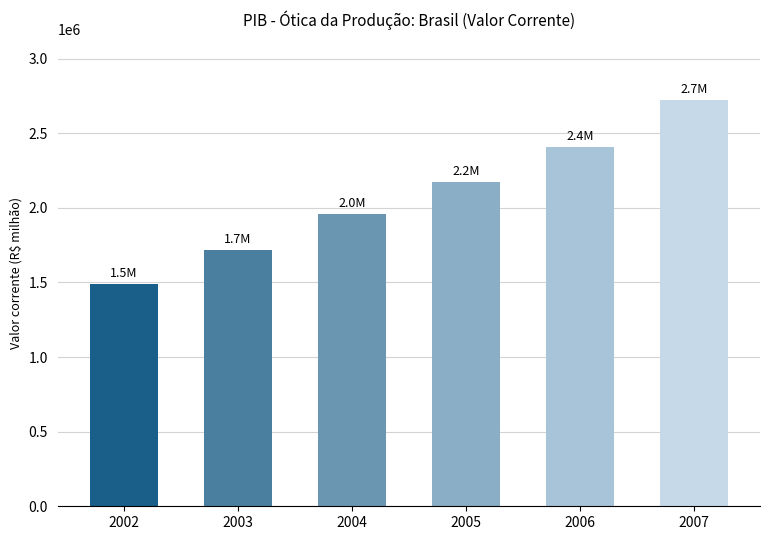

Approximately how many times larger is the value at 2004 compared to 2003?

1.1